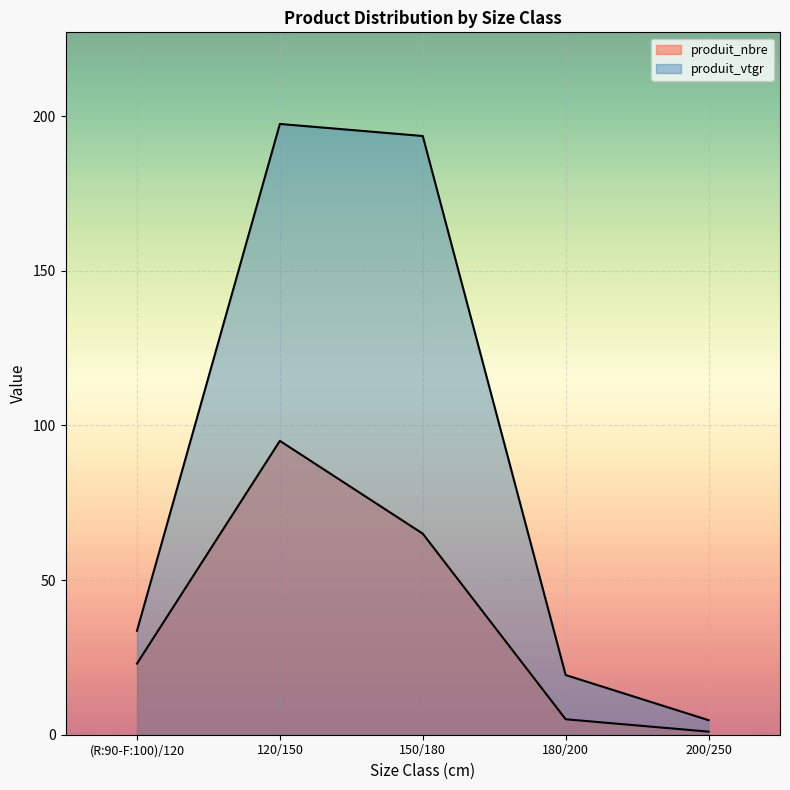

Where does the produit_vtgr series first go above 33?

(R:90-F:100)/120